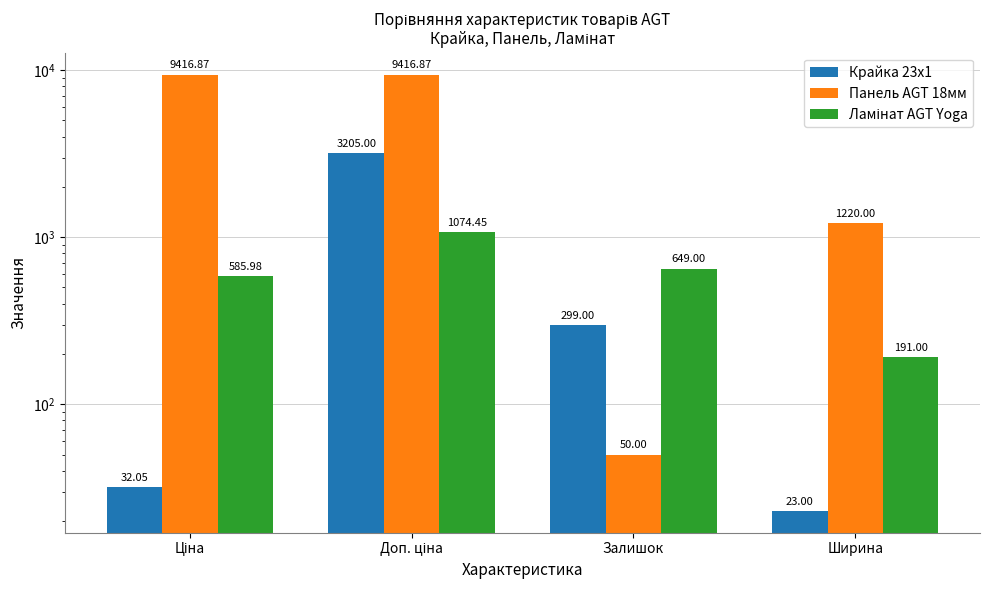

List the series in order of their peak value, lowest first.

Ламінат AGT Yoga, Крайка 23x1, Панель AGT 18мм